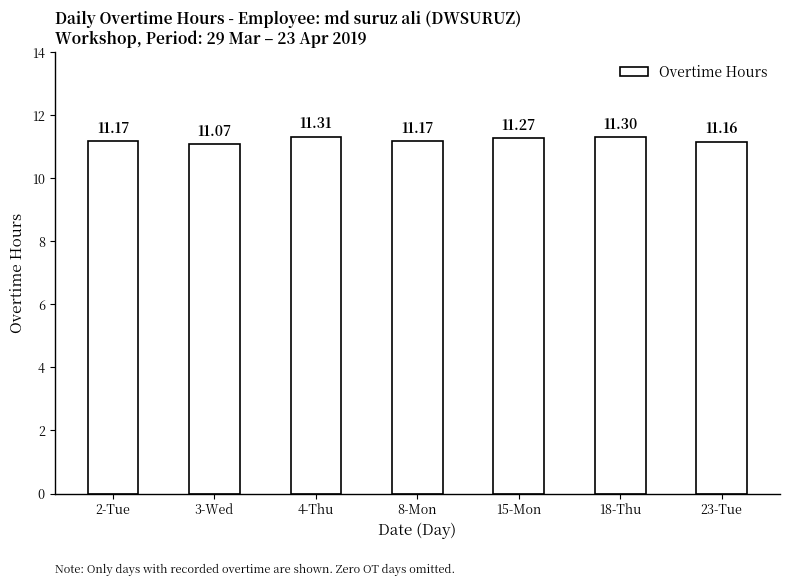

Is it true that the value at 8-Mon is 16.9?

False